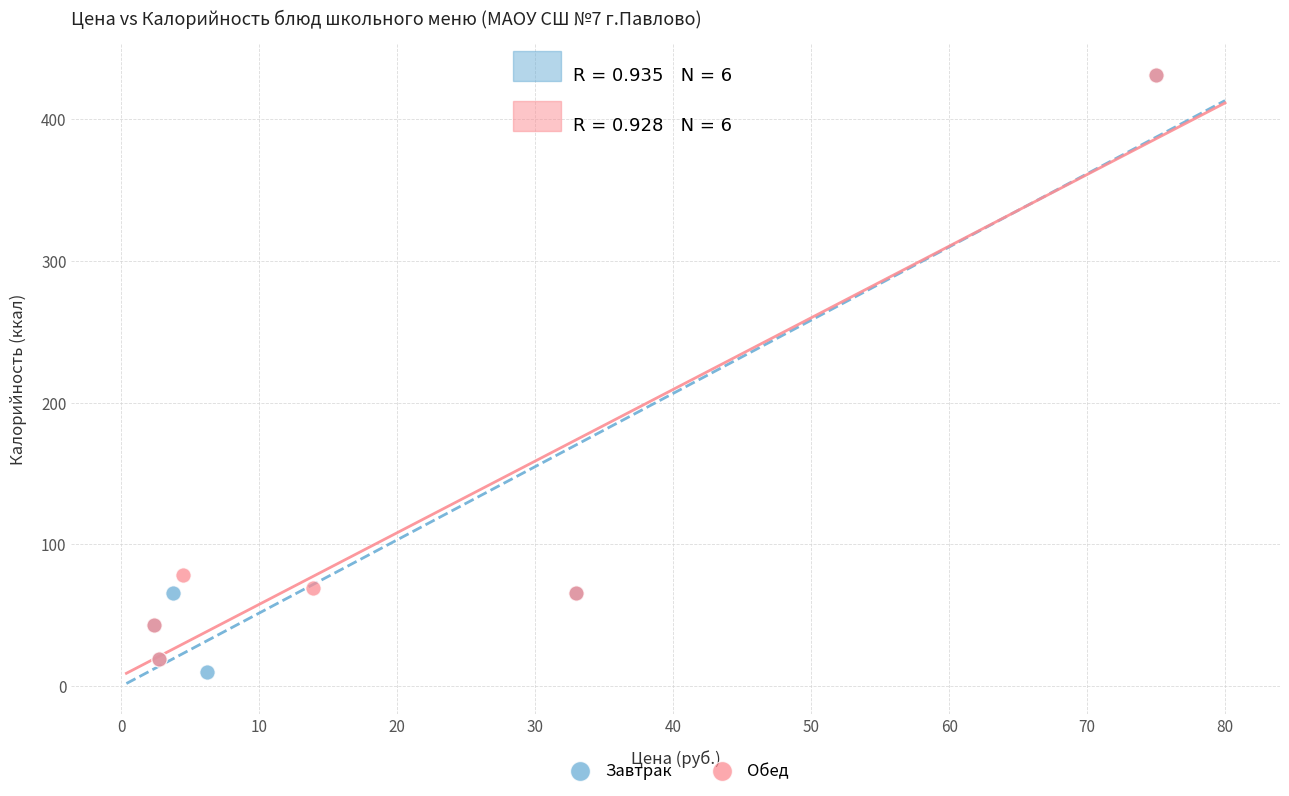

What are all the series names shown in the legend?

Завтрак, Обед